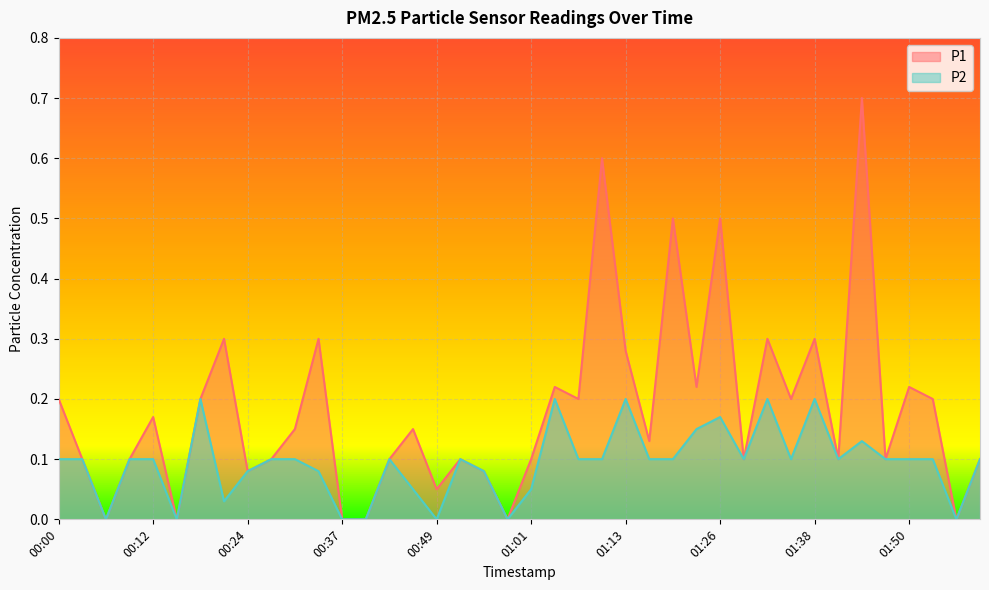

Between 01:22 and 01:16, which is larger?

01:22